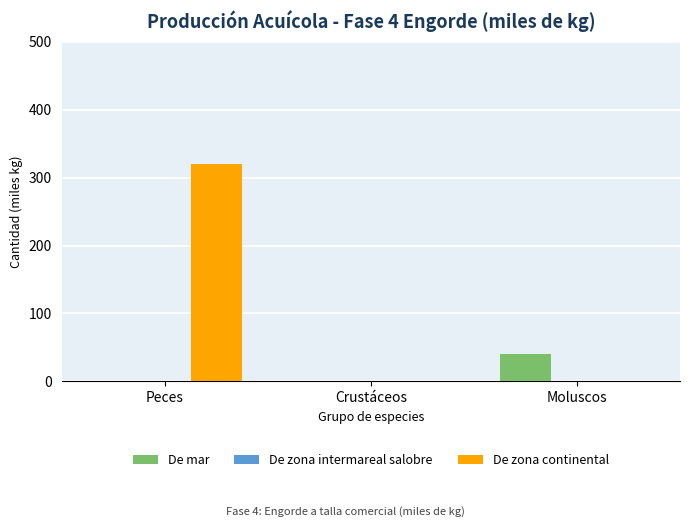

Which series has the largest total across all categories?

De zona continental